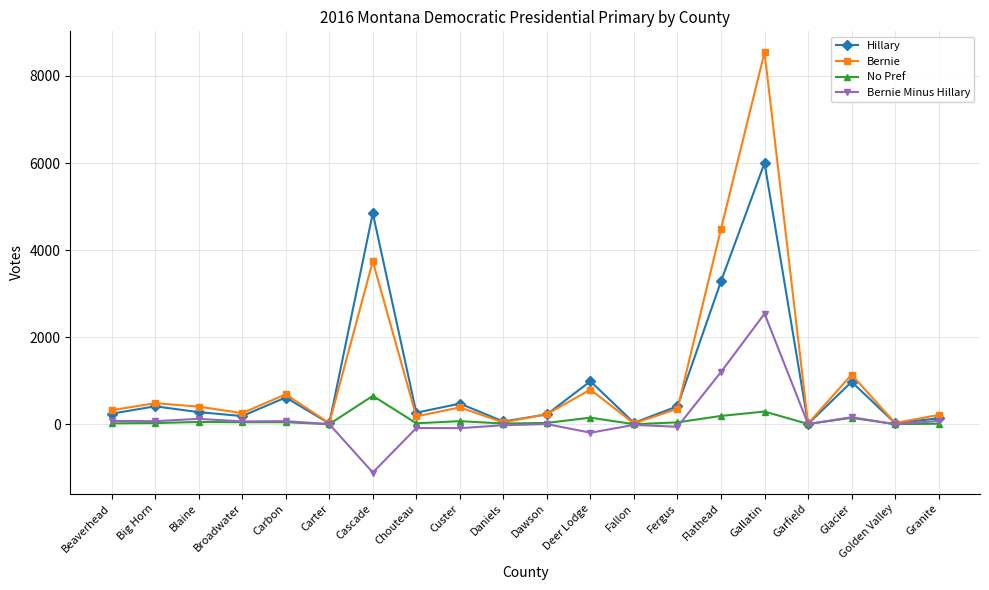

What is the greatest value displayed?

8543